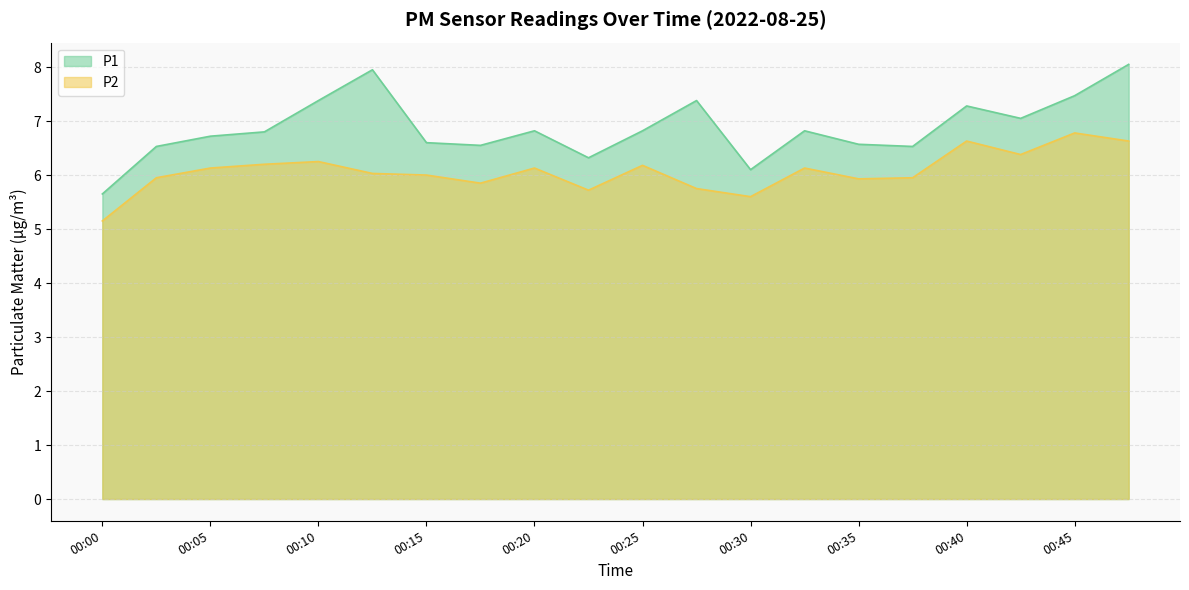

True or false: P1 and P2 intersect in this chart.

False